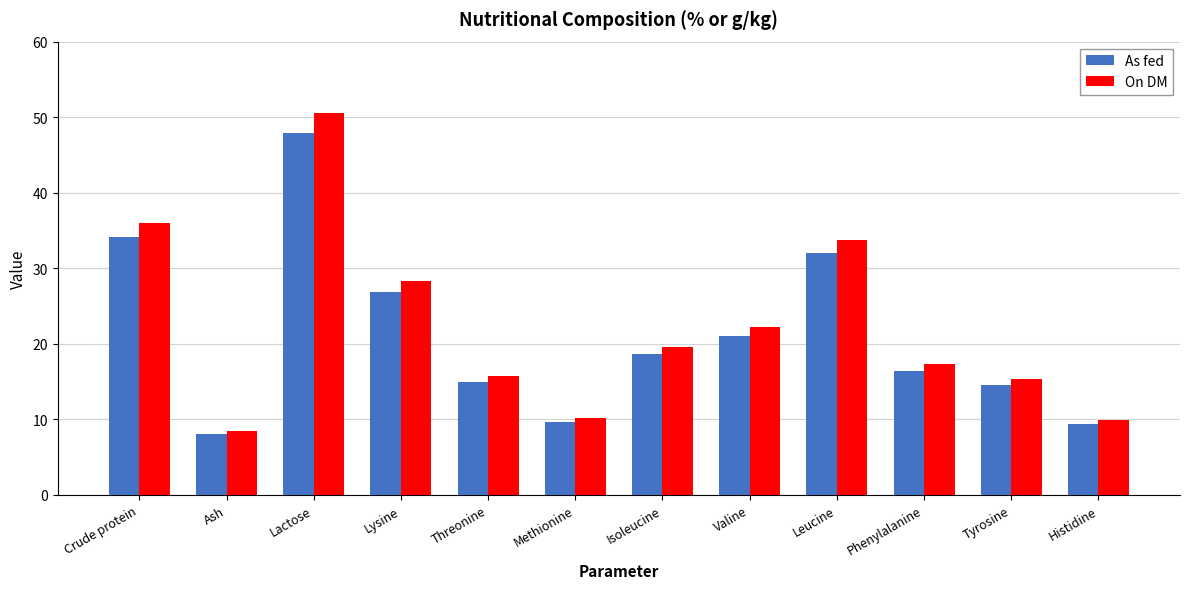

True or false: As fed has a value of 18.6 at Isoleucine.

True